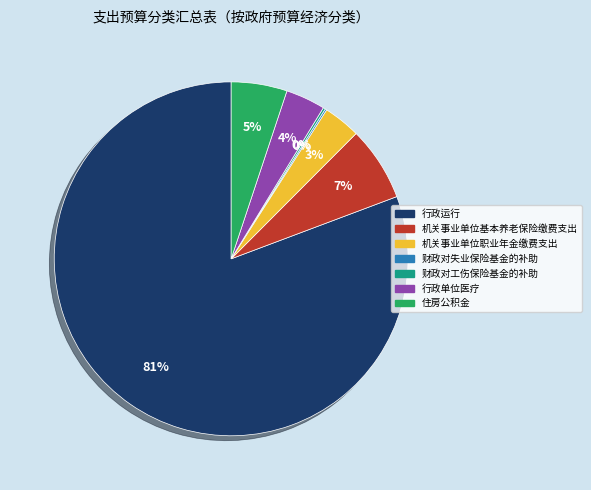

What percentage is the 行政单位医疗 slice, to the nearest percent?

4%